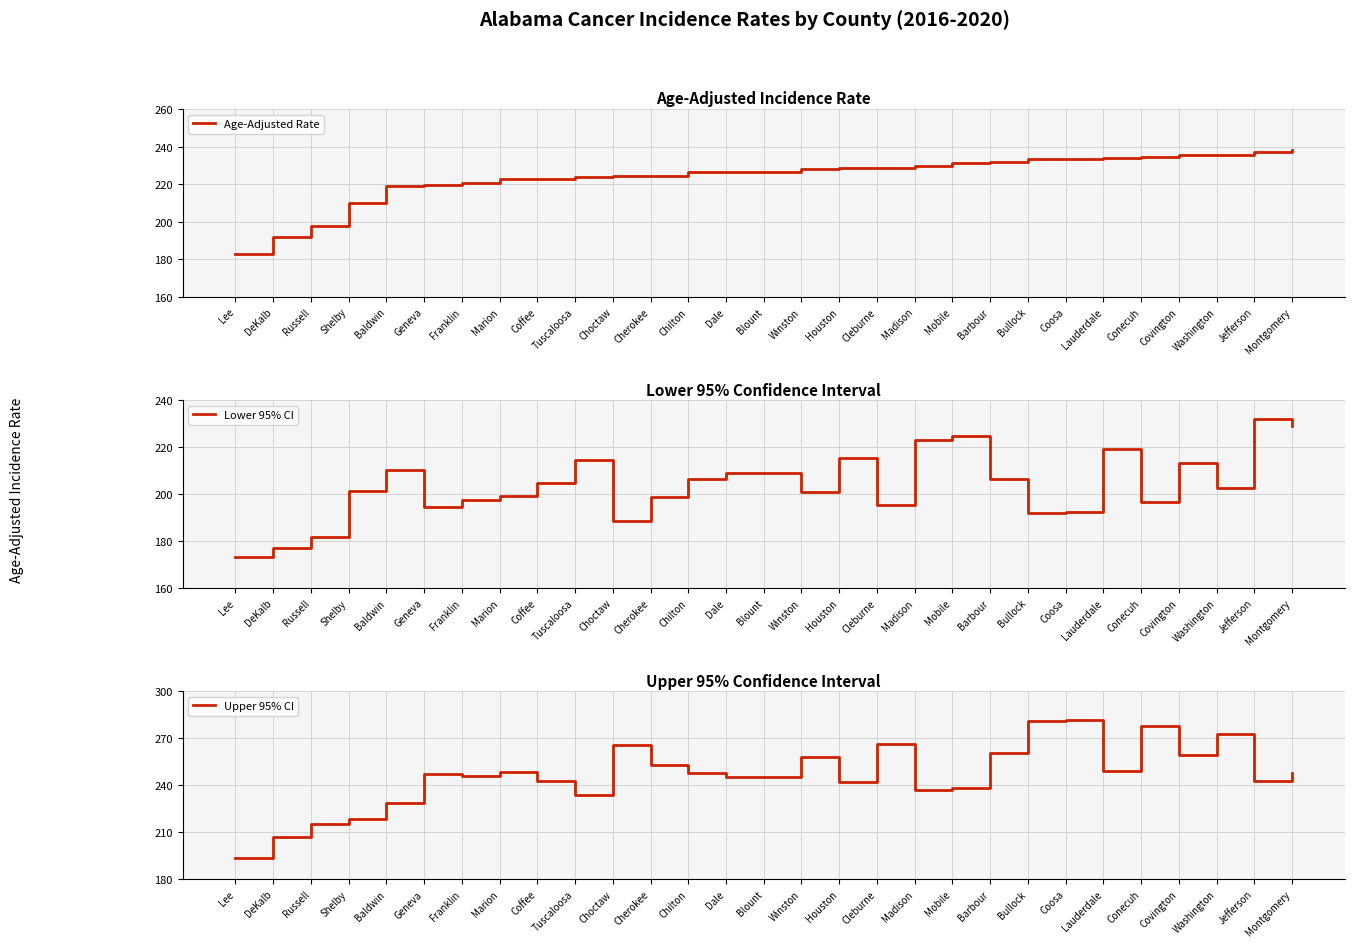

What is the sum of all Upper 95% CI values?

7151.4